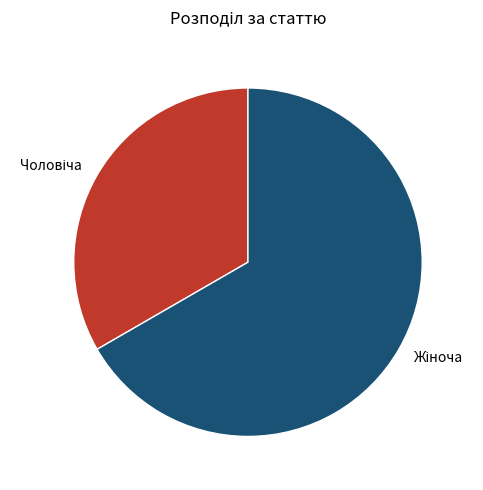

Does any single category account for the majority?

Yes